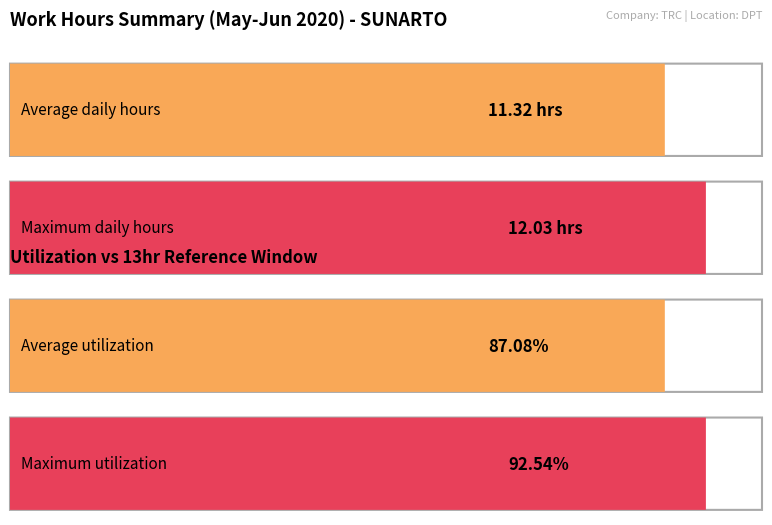

What is the maximum value shown in the chart?

12.0